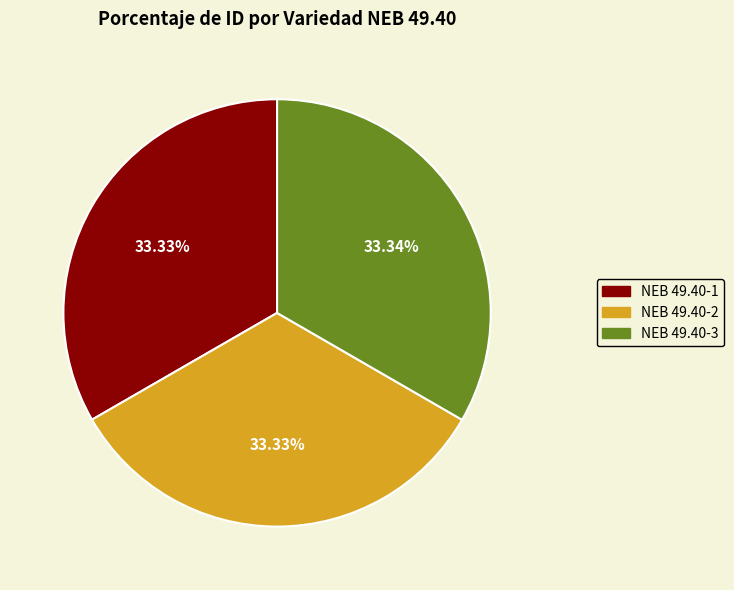

Is NEB 49.40-3 the majority of the pie?

No